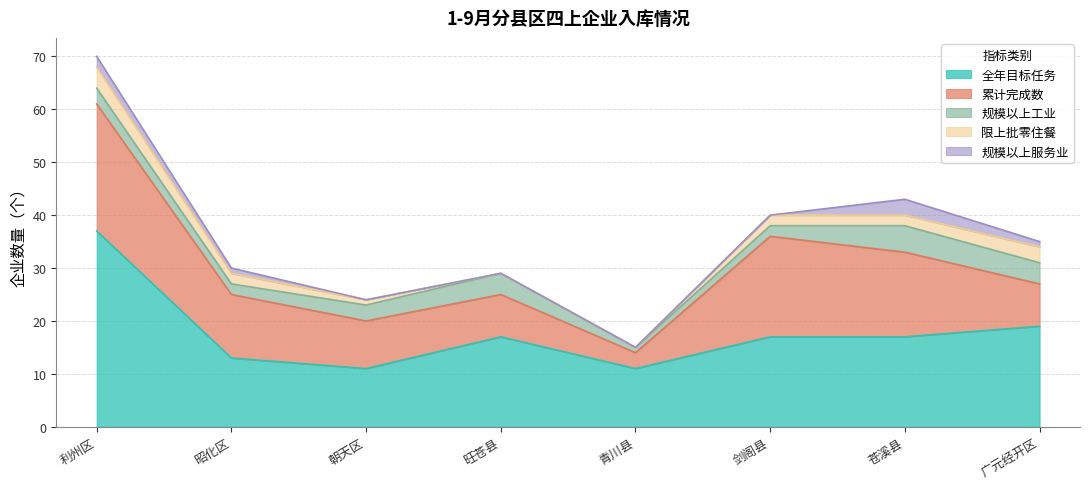

Between 昭化区 and 广元经开区, which series saw the biggest shift?

全年目标任务